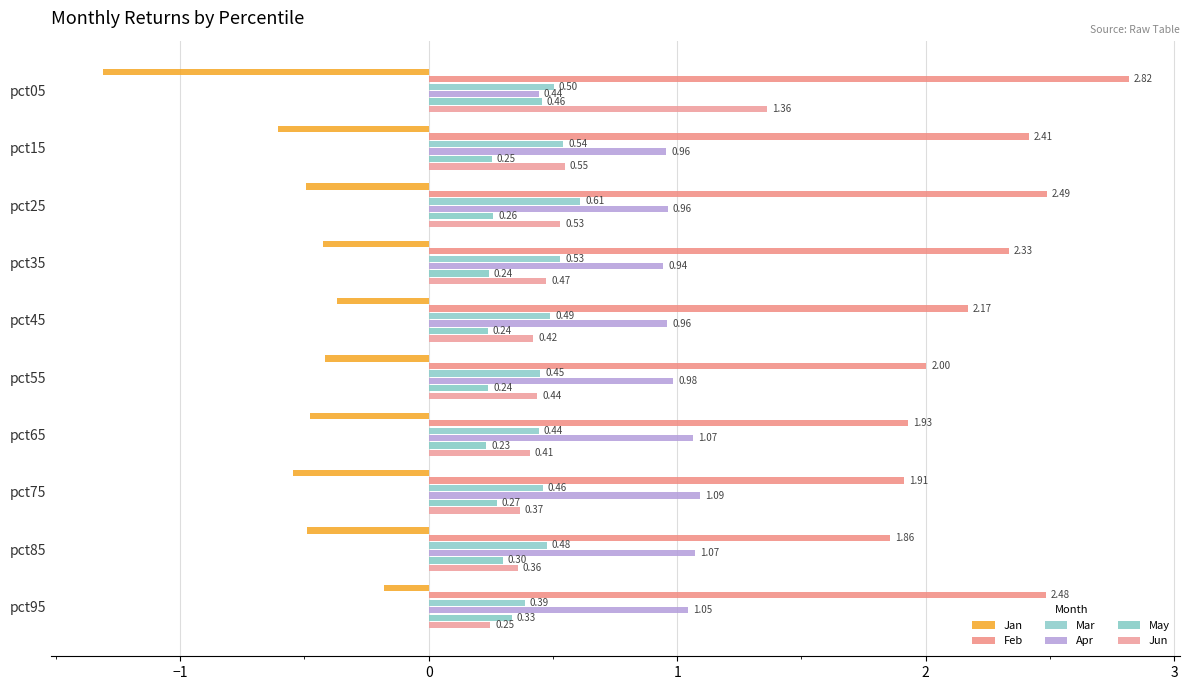

How many data points does each series have?

10